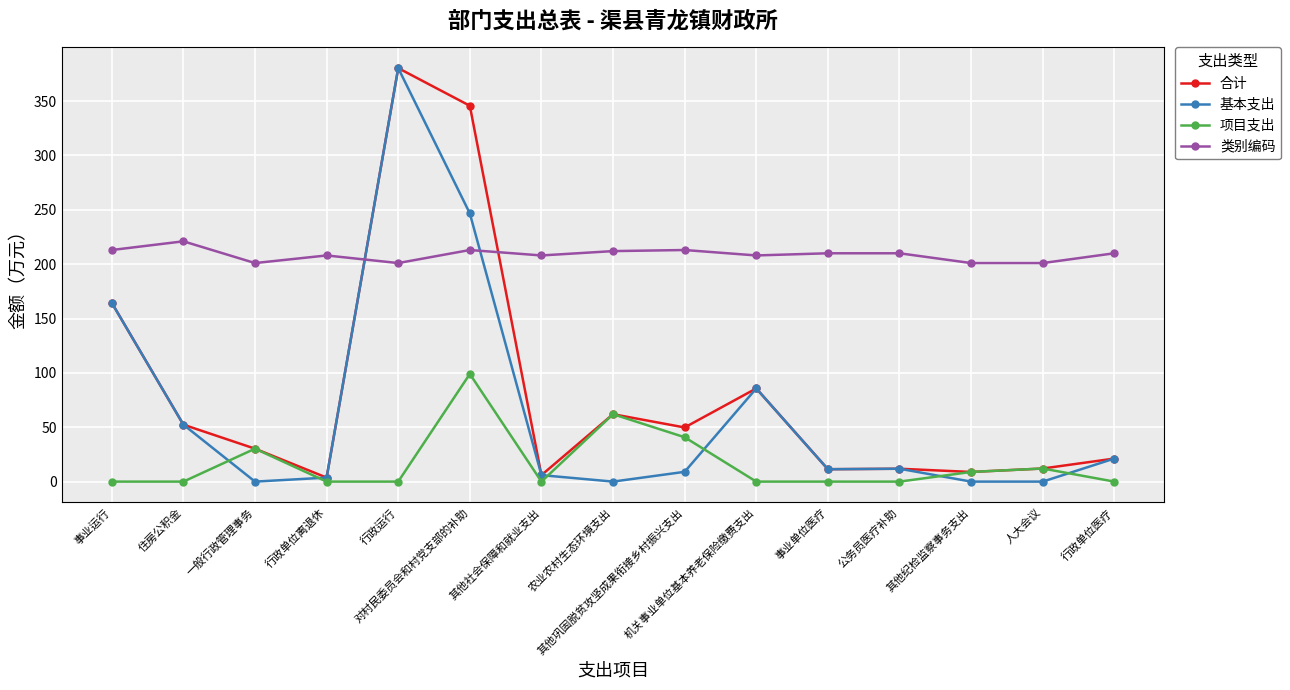

True or false: 基本支出 has more than 1 points higher than both neighbors.

True